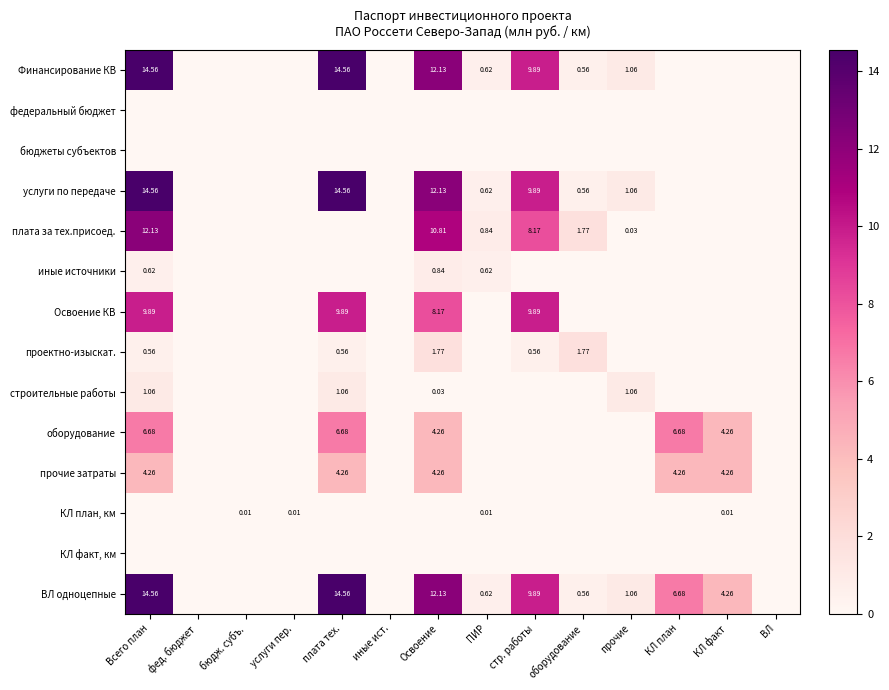

Is the value of плата за тех.присоед. at оборудование greater than the value of услуги по передаче at Освоение?

No